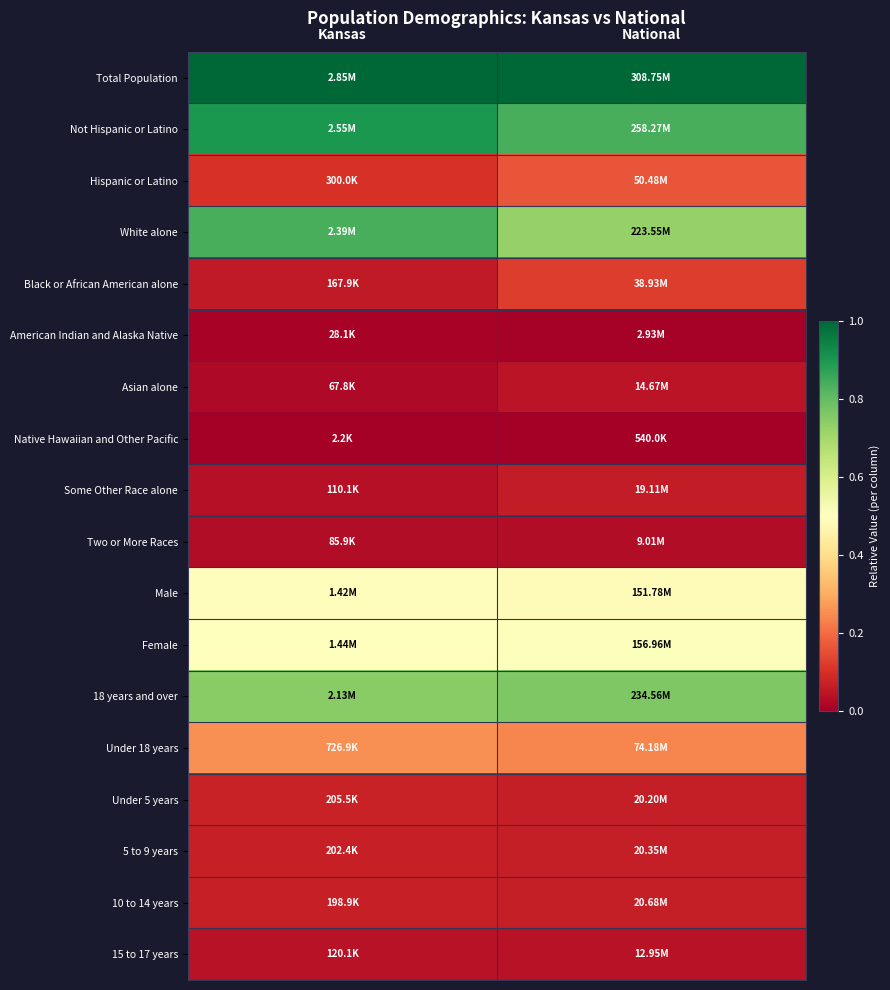

Reading left to right, list all the values displayed in this chart.

Total Population: Kansas=1.0	National=1.0
Not Hispanic or Latino: Kansas=0.9	National=0.8
Hispanic or Latino: Kansas=0.1	National=0.2
White alone: Kansas=0.8	National=0.7
Black or African American alone: Kansas=0.1	National=0.1
American Indian and Alaska Native: Kansas=0.0	National=0.0
Asian alone: Kansas=0.0	National=0.0
Native Hawaiian and Other Pacific: Kansas=0.0	National=0.0
Some Other Race alone: Kansas=0.0	National=0.1
Two or More Races: Kansas=0.0	National=0.0
Male: Kansas=0.5	National=0.5
Female: Kansas=0.5	National=0.5
18 years and over: Kansas=0.7	National=0.8
Under 18 years: Kansas=0.3	National=0.2
Under 5 years: Kansas=0.1	National=0.1
5 to 9 years: Kansas=0.1	National=0.1
10 to 14 years: Kansas=0.1	National=0.1
15 to 17 years: Kansas=0.0	National=0.0